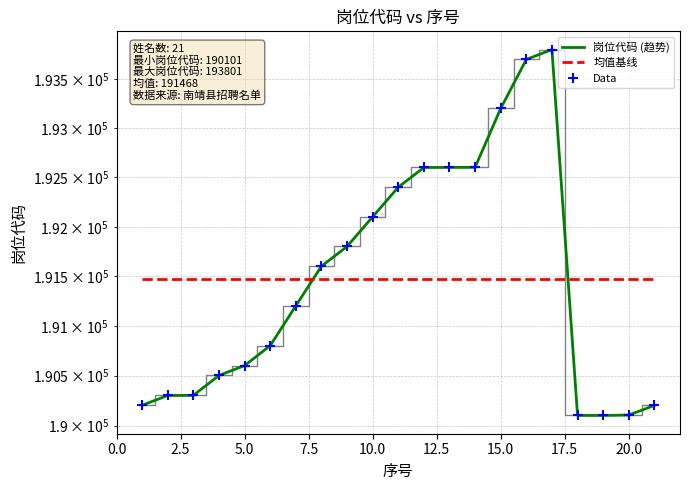

How many lines are shown in the chart?

3